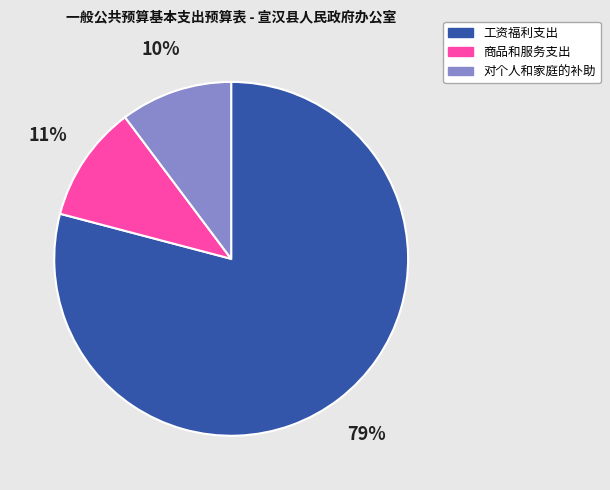

To the nearest percent, what is the average slice percentage?

33%